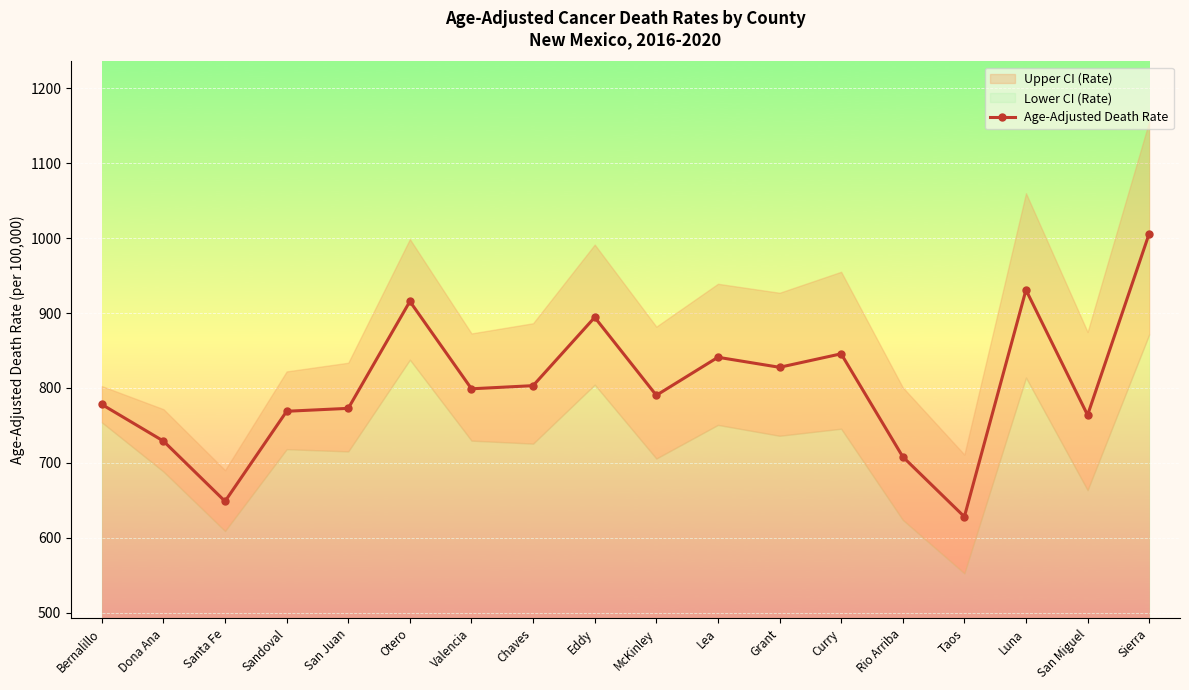

What is the difference between the maximum and minimum values?

378.1